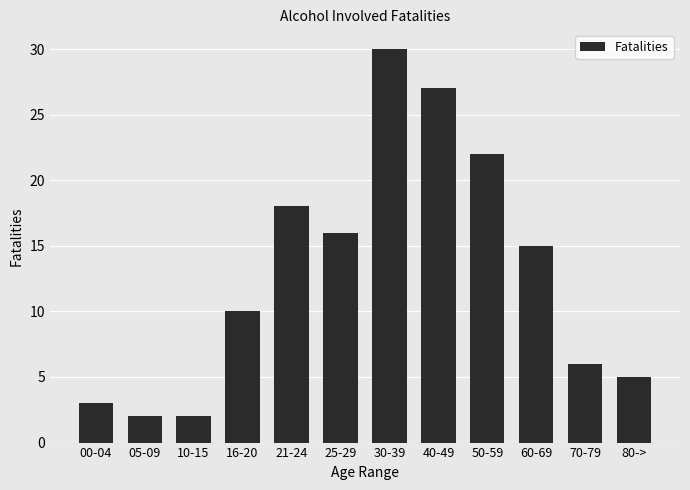

Reading left to right, extract all data points from this chart.

3	2	2	10	18	16	30	27	22	15	6	5